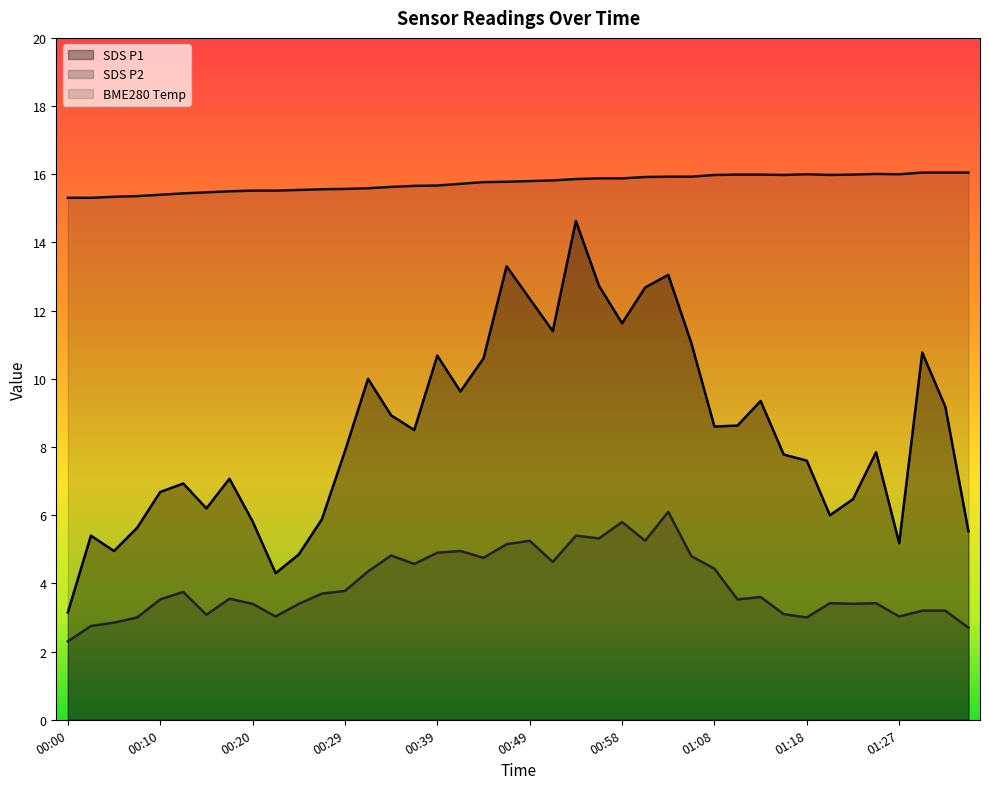

Rank the series at 00:37 from lowest to highest value.

SDS_P2, SDS_P1, BME280_temperature